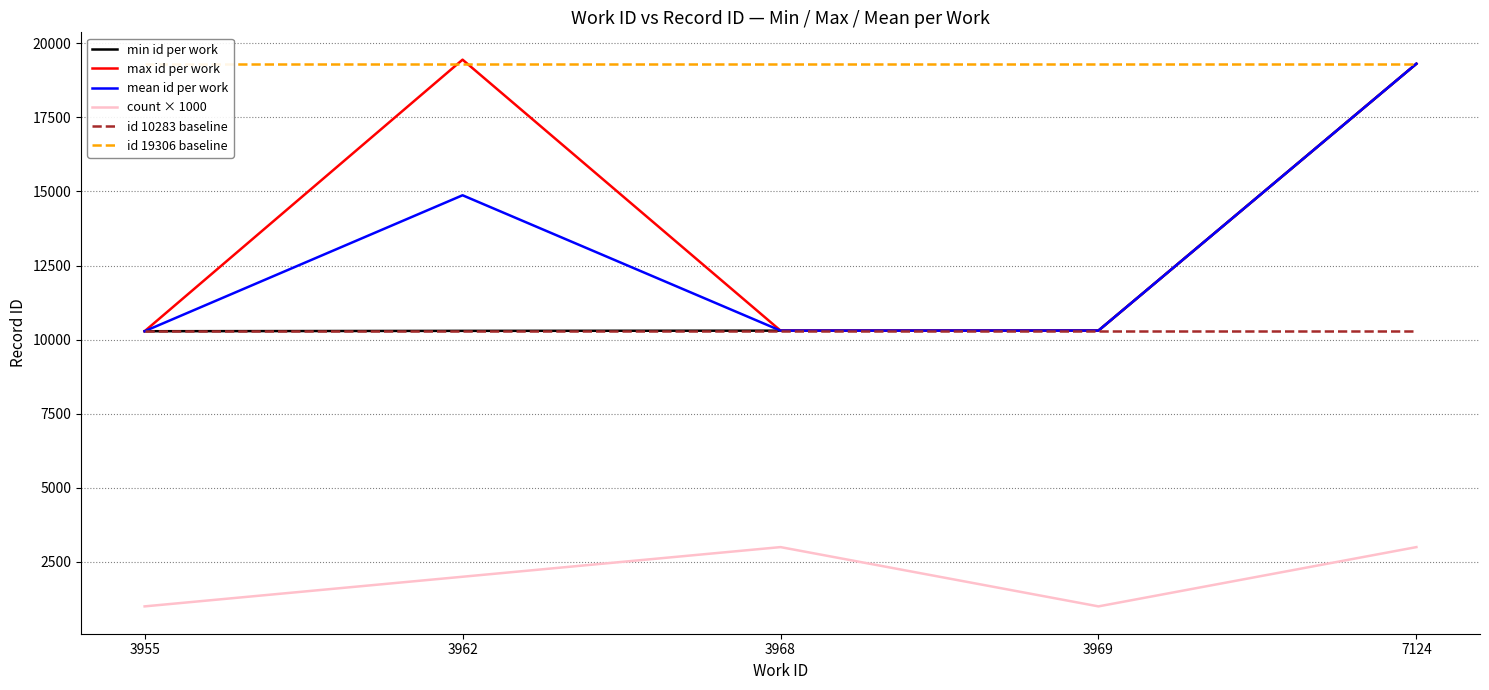

Reading left to right, what are all the values shown in this chart?

min id per work: 3955=10283.0	3962=10295.0	3968=10302.0	3969=10305.0	7124=19306.0
max id per work: 3955=10283.0	3962=19444.0	3968=10304.0	3969=10305.0	7124=19308.0
mean id per work: 3955=10283.0	3962=14869.5	3968=10303.0	3969=10305.0	7124=19307.0
count × 1000: 3955=1000.0	3962=2000.0	3968=3000.0	3969=1000.0	7124=3000.0
id 10283 baseline: 3955=10283.0	3962=10283.0	3968=10283.0	3969=10283.0	7124=10283.0
id 19306 baseline: 3955=19306.0	3962=19306.0	3968=19306.0	3969=19306.0	7124=19306.0